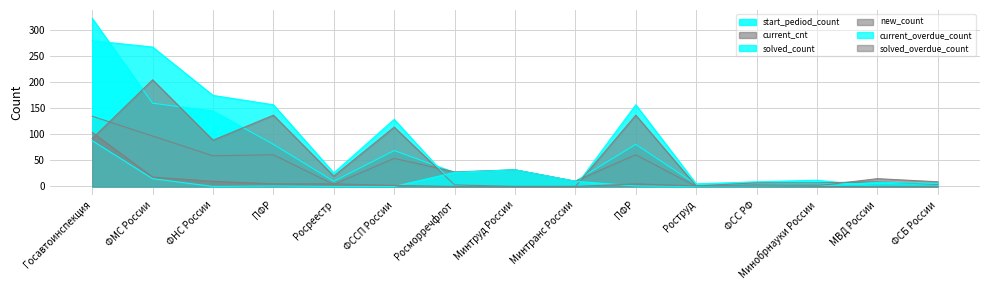

At which category does the chart reach its peak across all series?

Госавтоинспекция